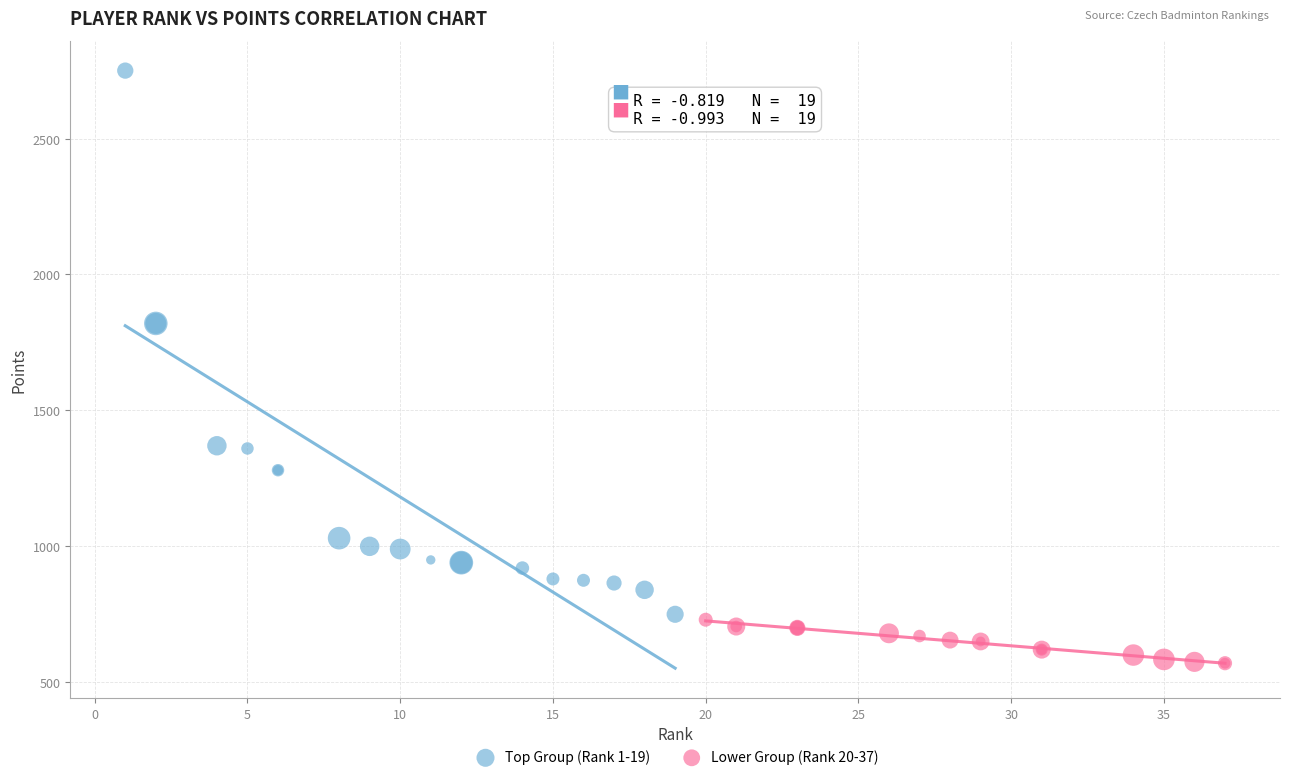

Which series reaches the maximum Y coordinate?

Top Group (Rank 1-19)